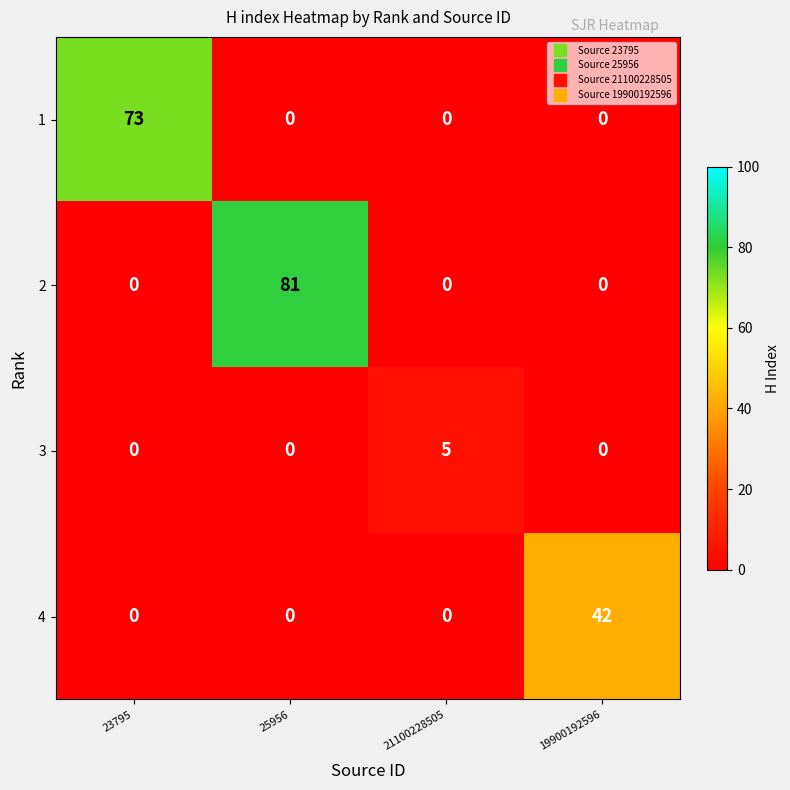

Reading left to right, what are all the values shown in this chart?

1: 23795=73	25956=0	21100228505=0	19900192596=0
2: 23795=0	25956=81	21100228505=0	19900192596=0
3: 23795=0	25956=0	21100228505=5	19900192596=0
4: 23795=0	25956=0	21100228505=0	19900192596=42